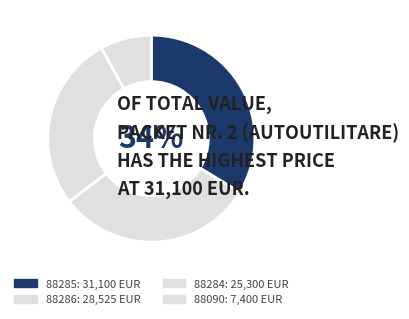

Which category has the smallest portion of the pie?

88090